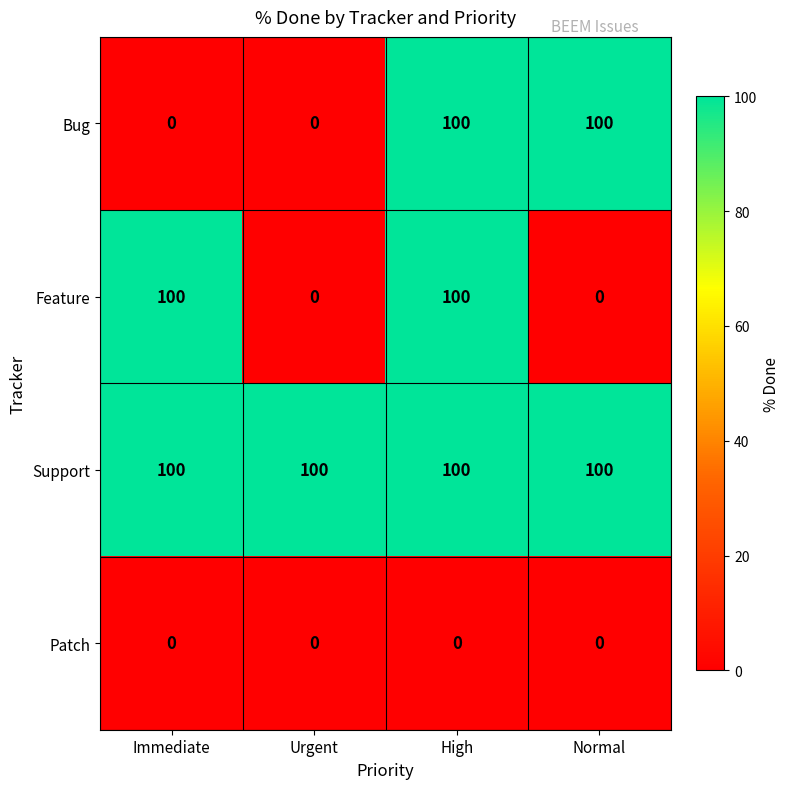

Which series has the largest total across all categories?

Support